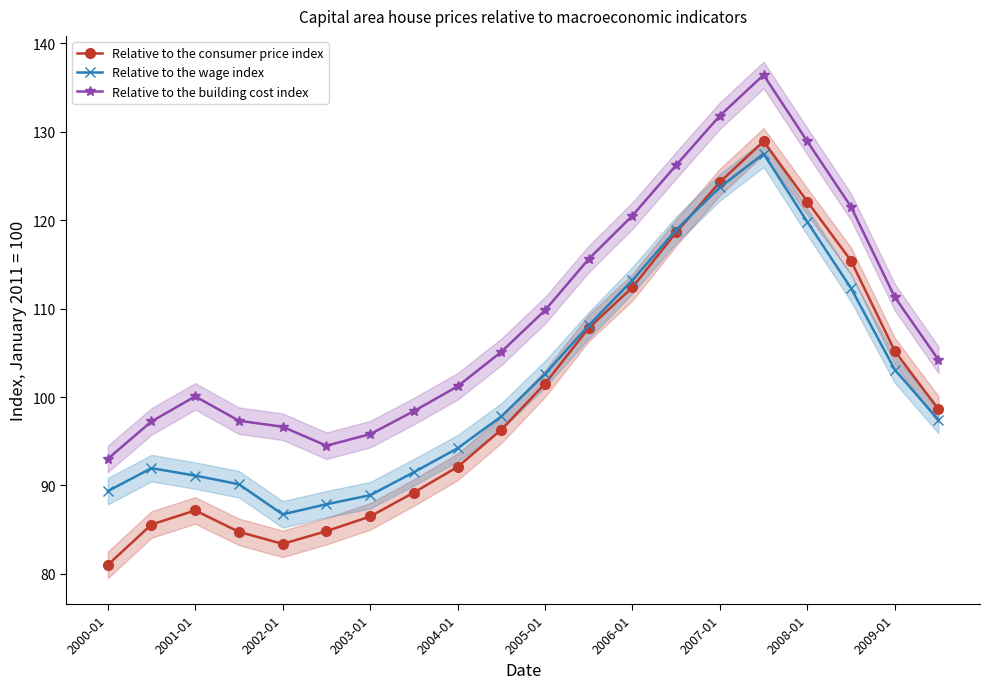

What is the total value across all series at 19?

300.2